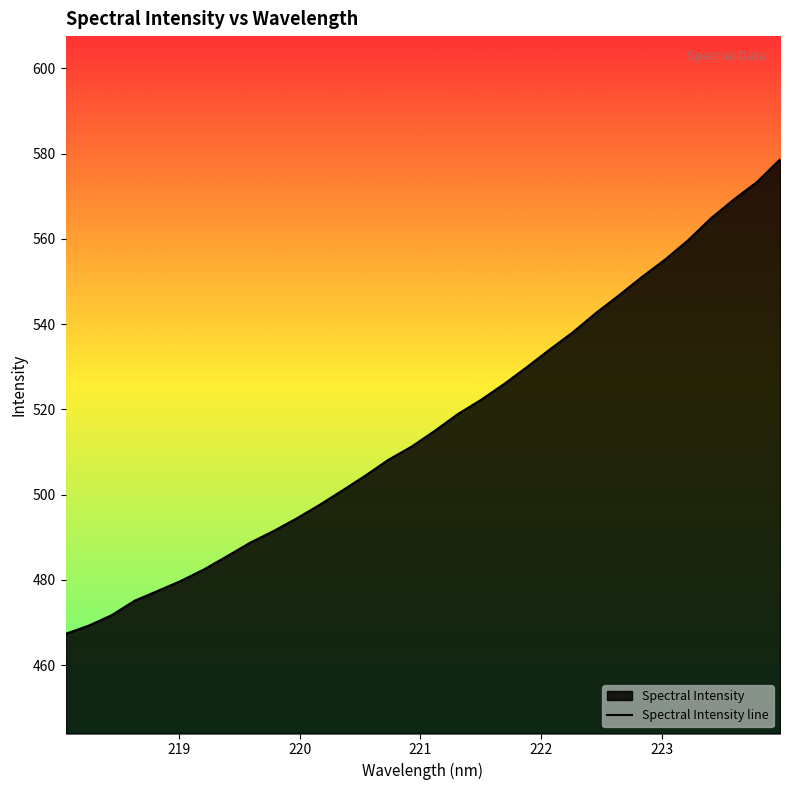

What is the smallest value displayed?

467.4